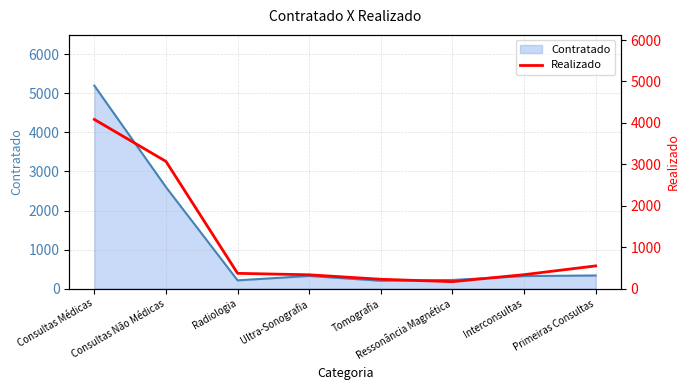

Approximately how many times larger is the value at Ultra-Sonografia compared to Interconsultas?

1.0